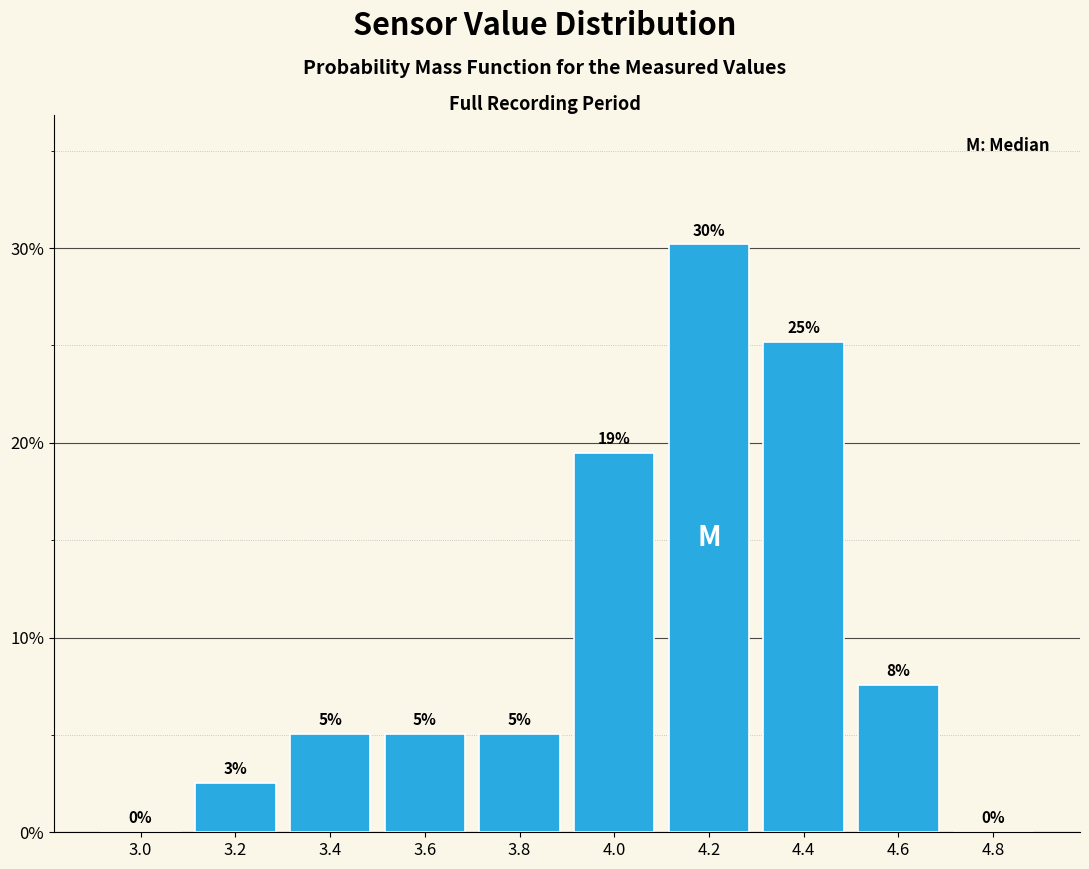

What is the change in value from 4.2 to 4.4?

-5.0